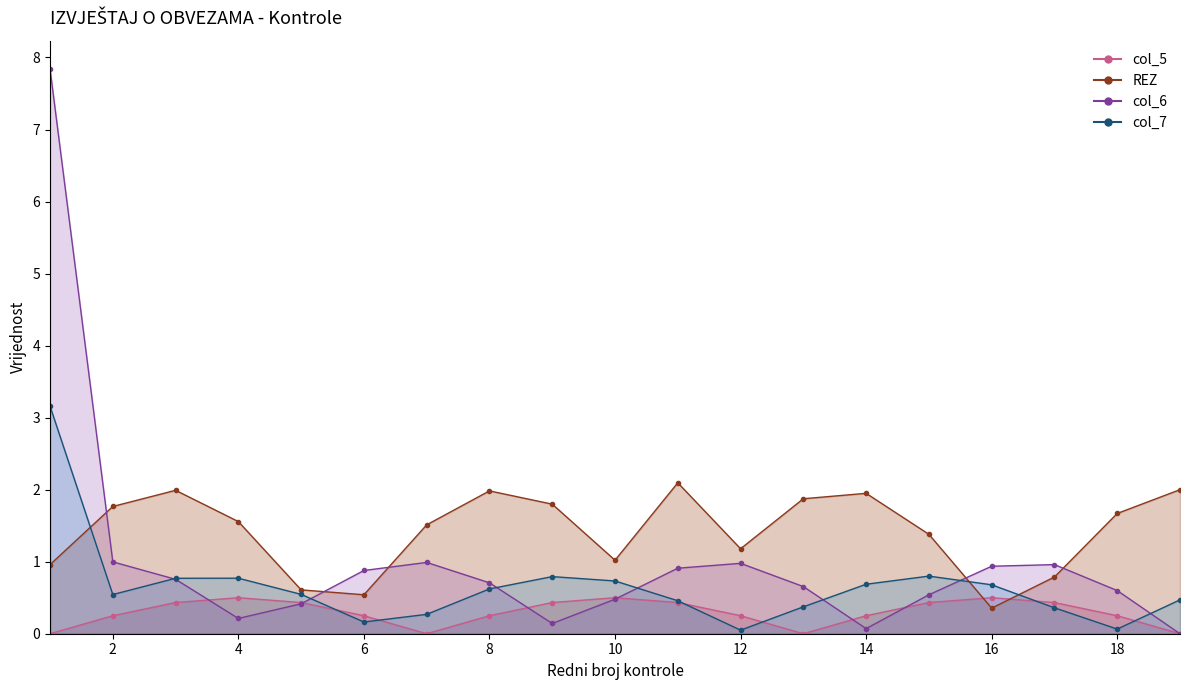

How many interior local valleys does the col_5_line series have?

2